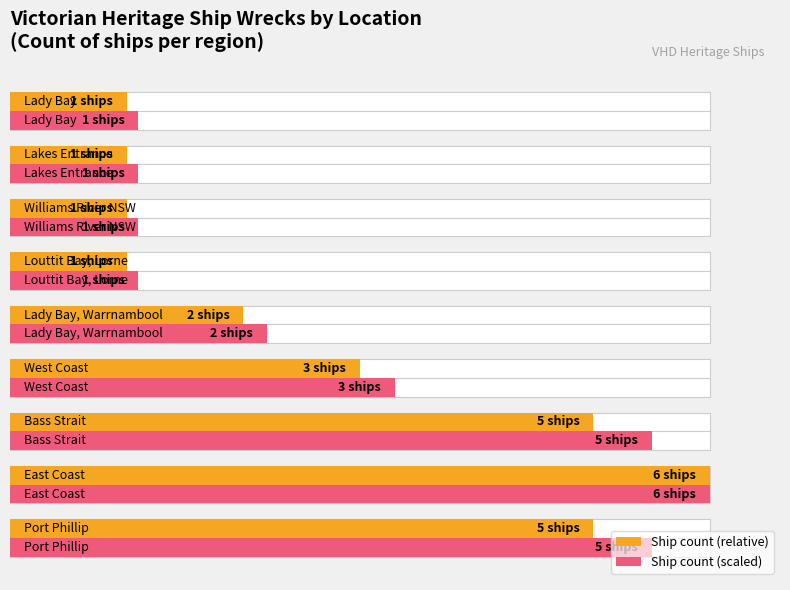

How many bars are there in total?

18